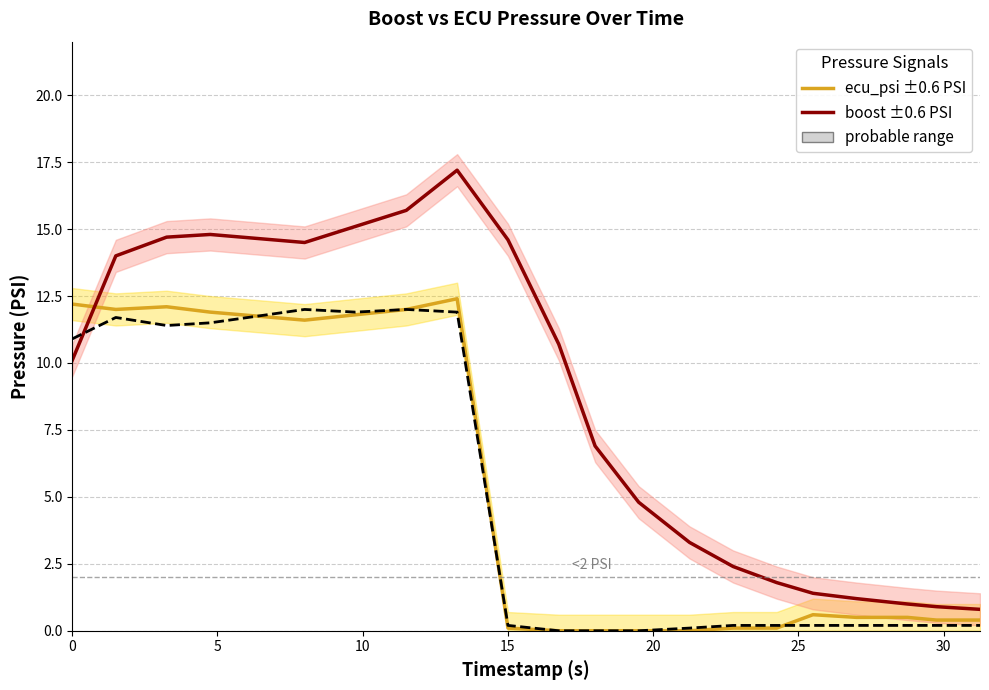

Is the value of target at 16 greater than the value of boost ±0.6 PSI at 10?

No